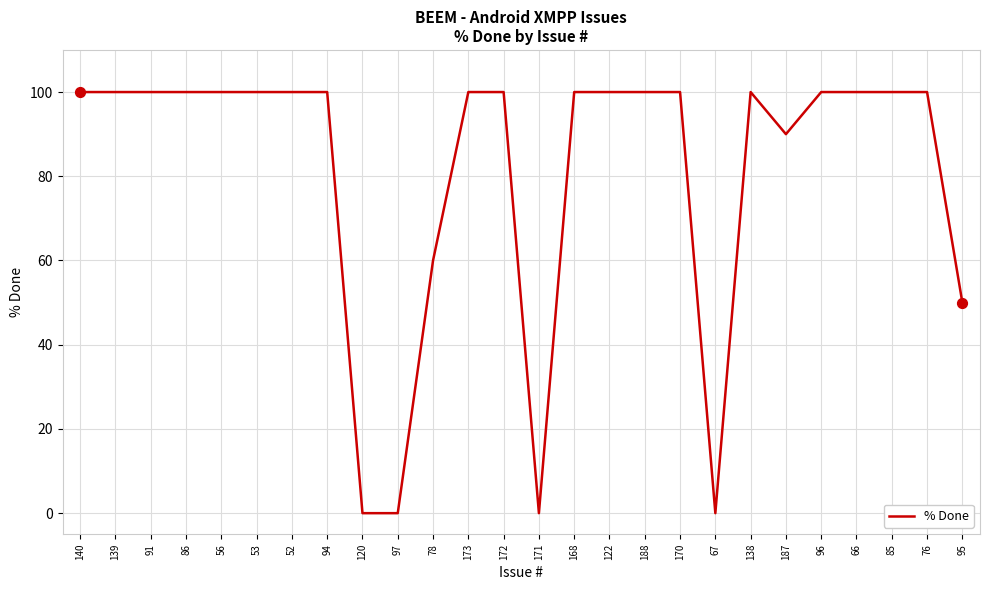

What is the ratio of the value at 56 to the value at 66?

1.0